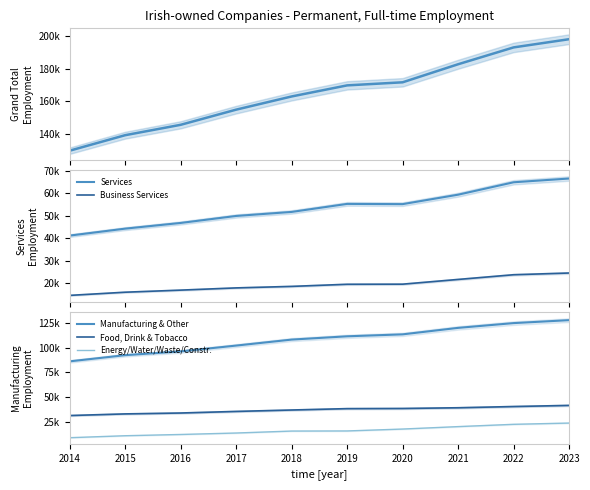

True or false: Grand Total and Energy/Water/Waste/Constr. intersect in this chart.

False